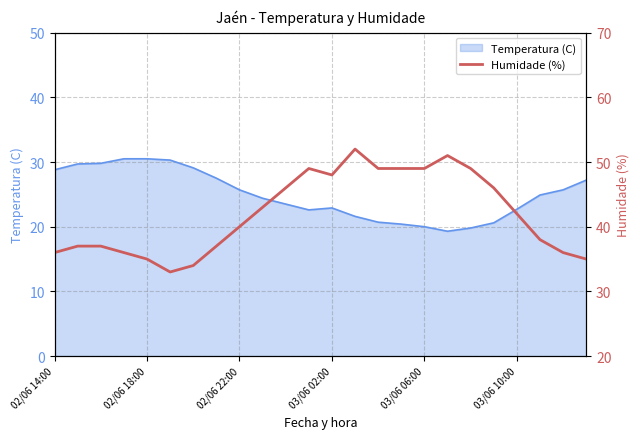

The Temperatura (C) series shows 39.6 at 02/06 22:00. True or false?

False